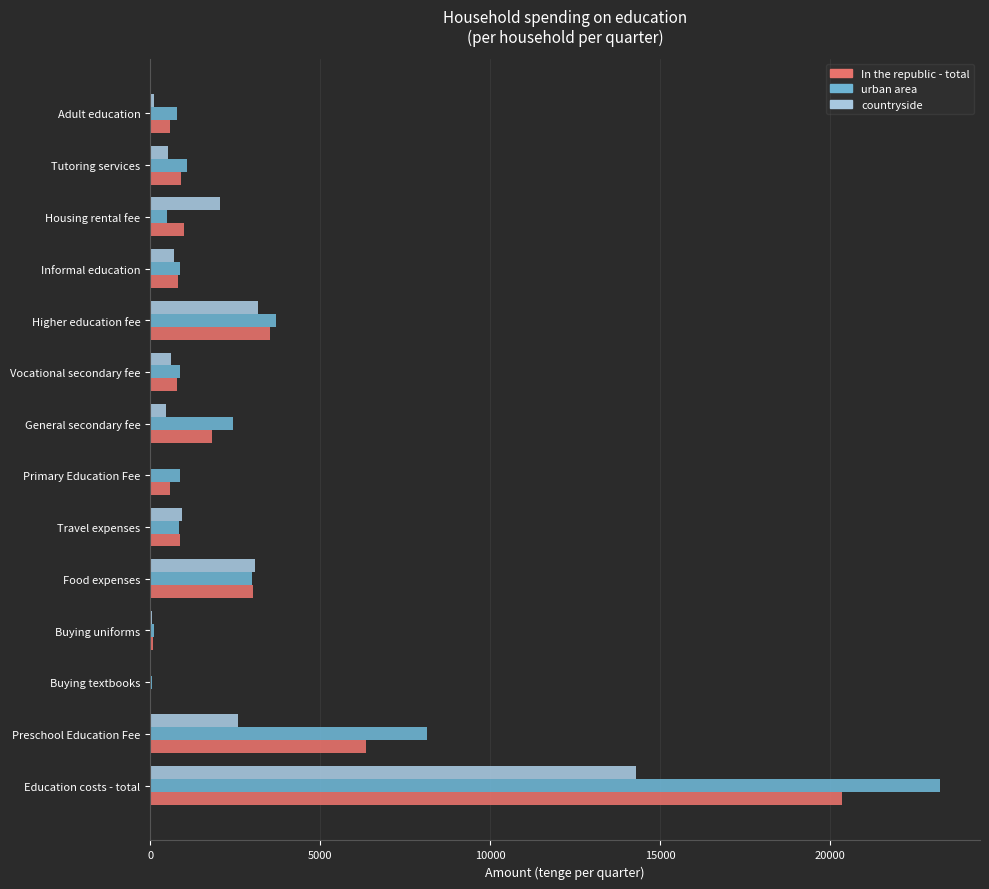

Which category has the highest value across all series?

Education costs - total